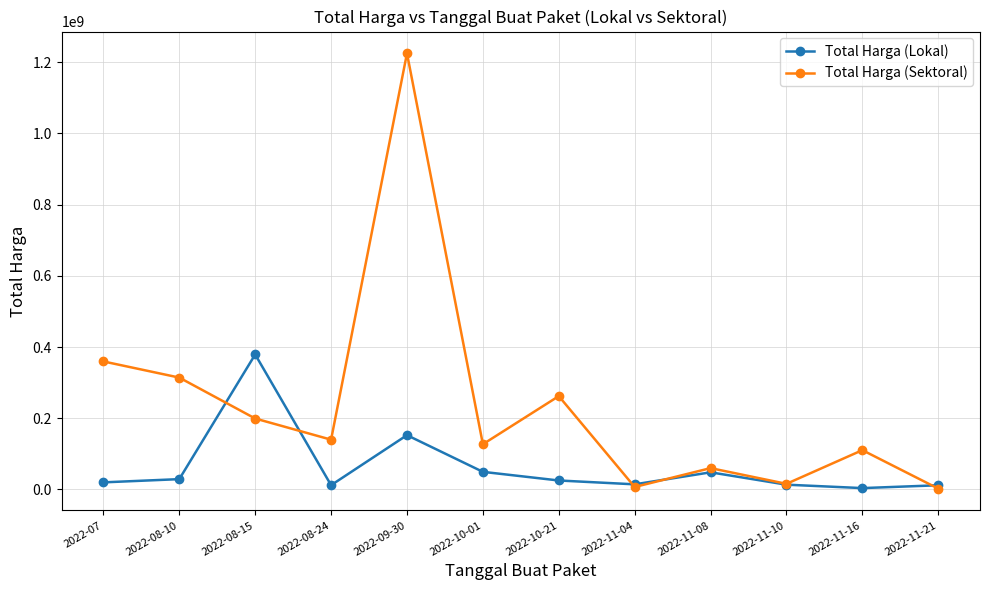

What are all the series names shown in the legend?

Total Harga (Lokal), Total Harga (Sektoral)